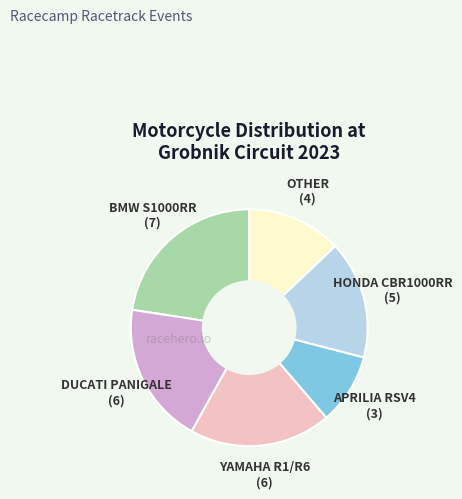

How many slices are in this pie chart?

6